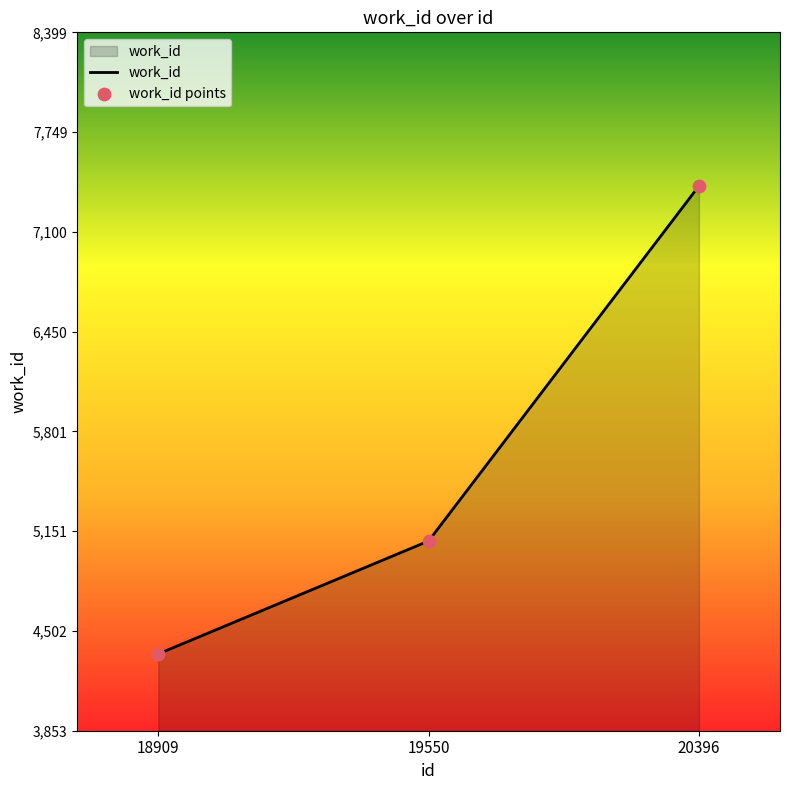

Rank the categories by value from highest to lowest.

20396, 19550, 18909